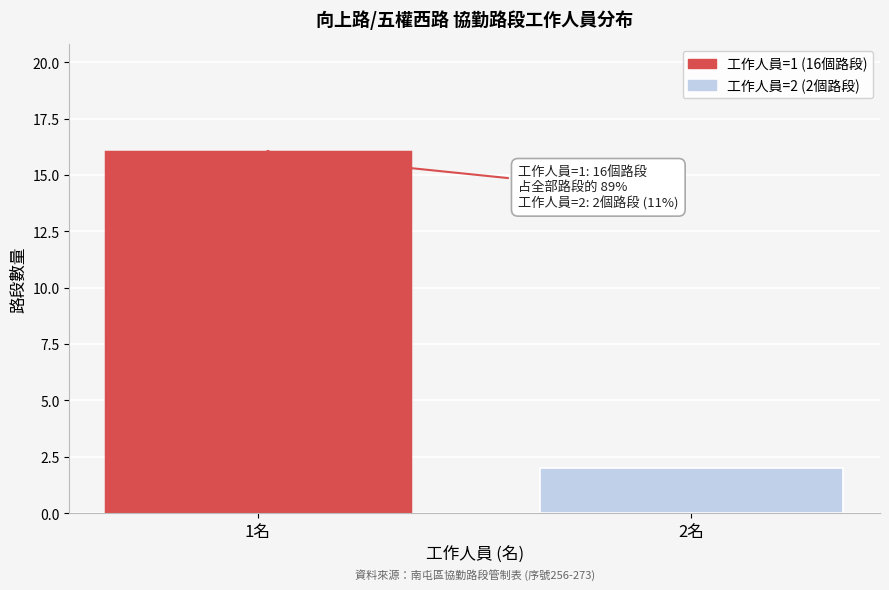

Reading left to right, transcribe all the data shown in this chart.

16	2